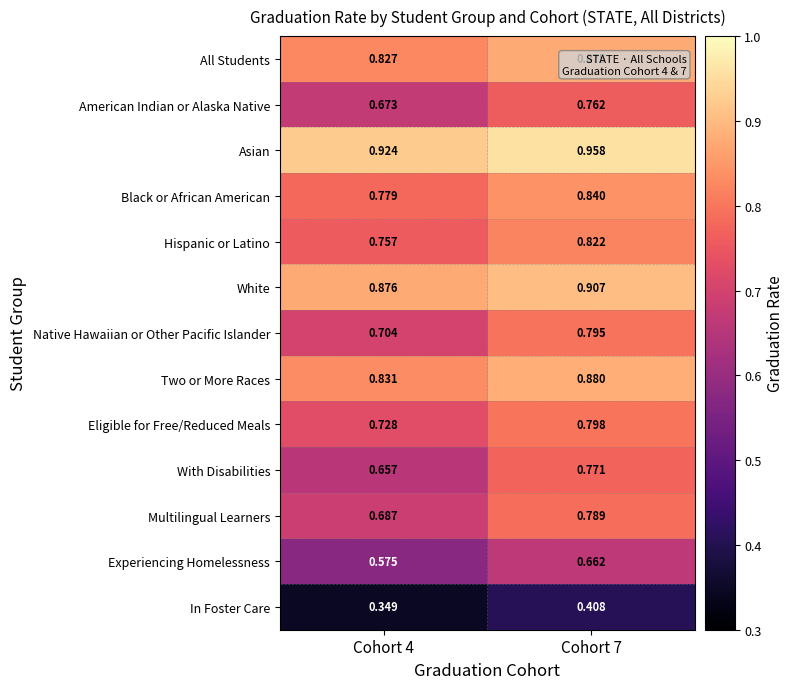

List the series in order of their peak value, highest first.

Asian, White, Two or More Races, All Students, Black or African American, Hispanic or Latino, Eligible for Free/Reduced Meals, Native Hawaiian or Other Pacific Islander, Multilingual Learners, With Disabilities, American Indian or Alaska Native, Experiencing Homelessness, In Foster Care